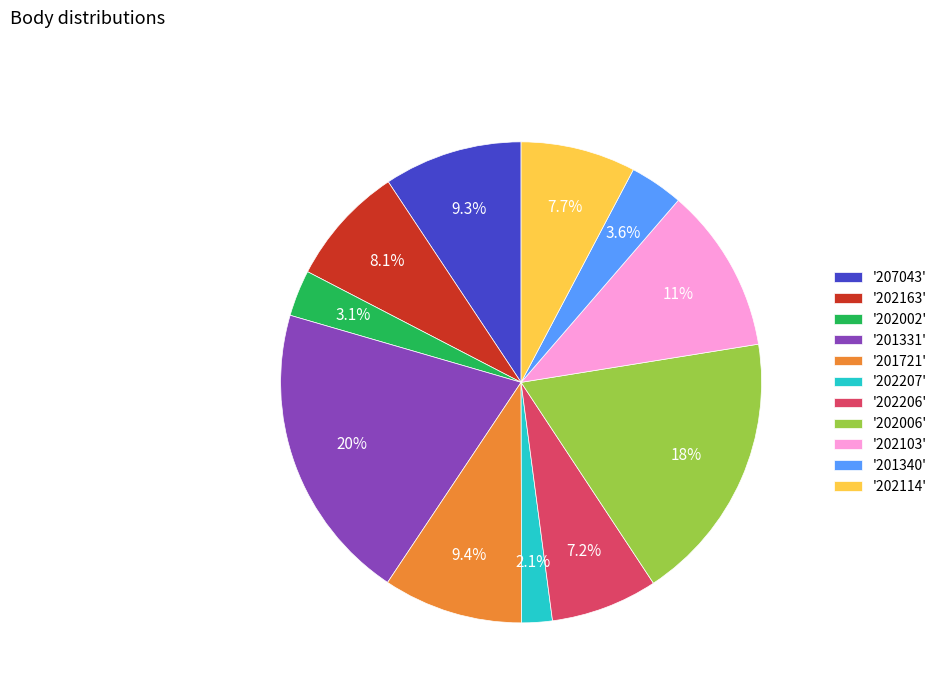

Which slice is the smallest?

'202207'